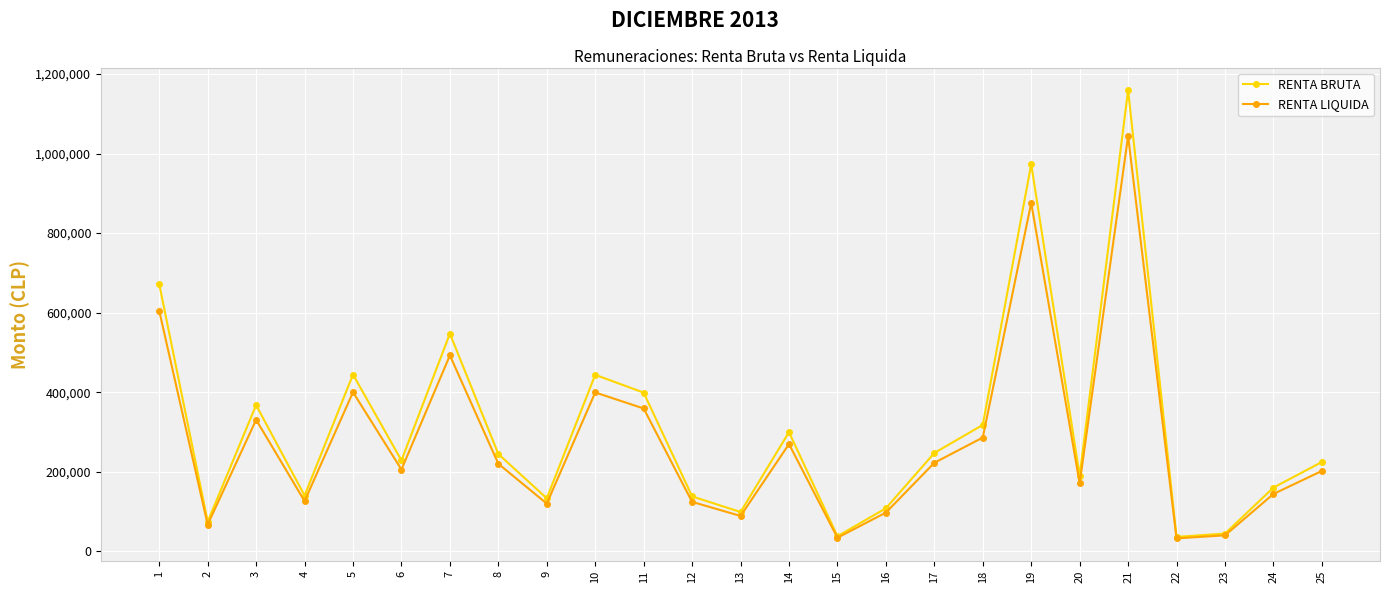

What is the average value of the RENTA LIQUIDA series?

278224